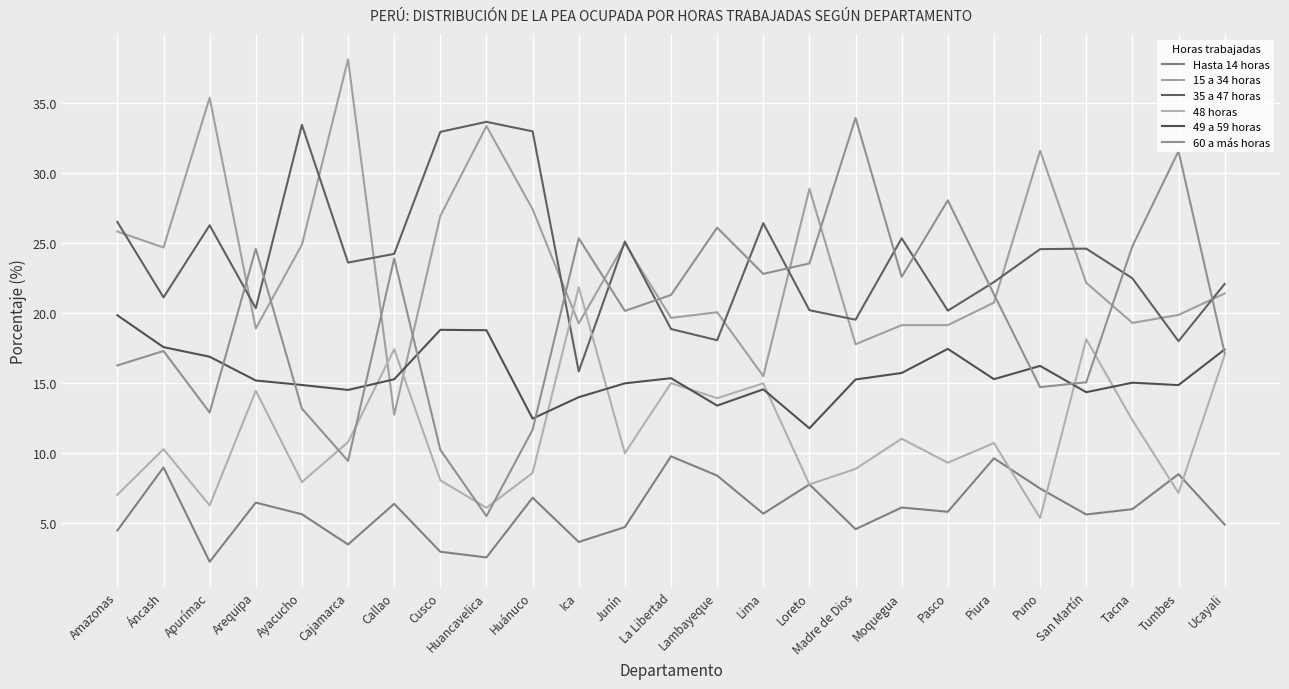

The value of Hasta 14 horas at Huancavelica is 2.6. True or false?

True